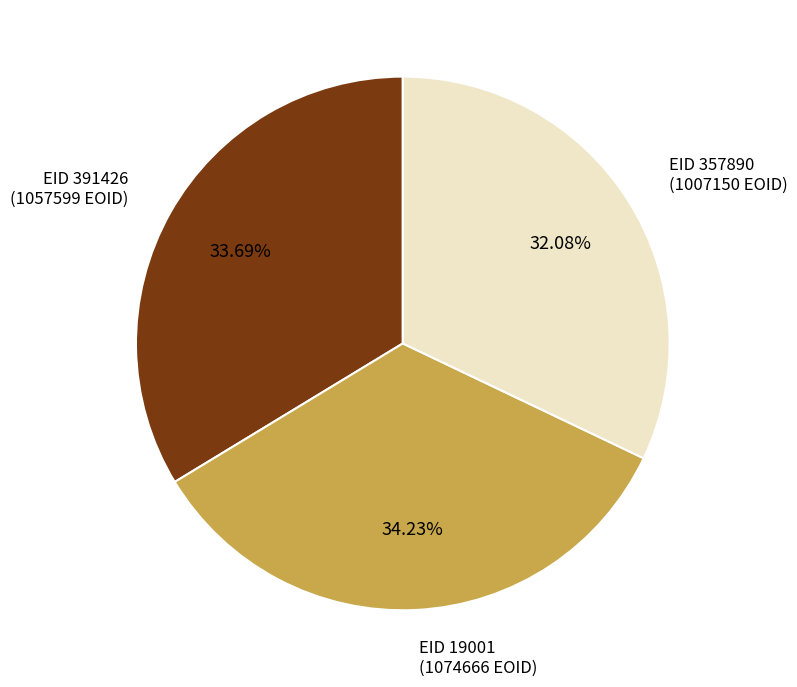

Do EID 357890 (1007150 EOID) and EID 391426 (1057599 EOID) together represent more than half of the pie?

Yes